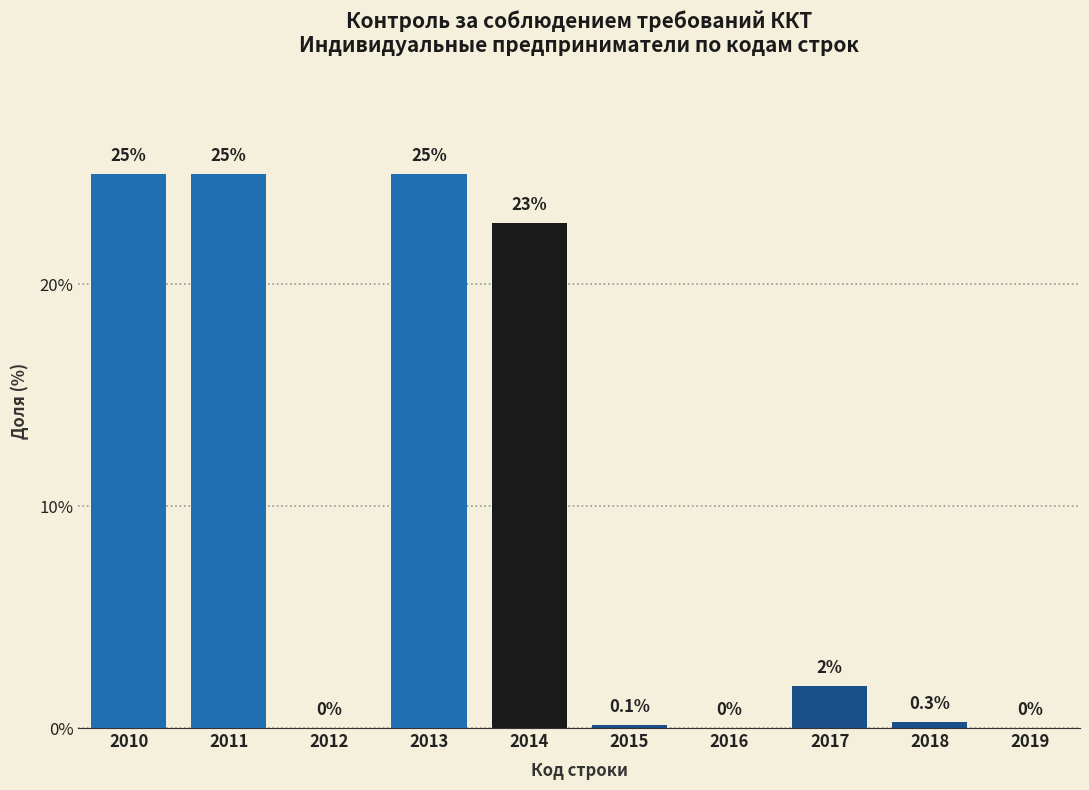

Reading left to right, transcribe all the data shown in this chart.

2010=25.0	2011=25.0	2012=0.0	2013=25.0	2014=22.8	2015=0.1	2016=0.0	2017=1.9	2018=0.3	2019=0.0